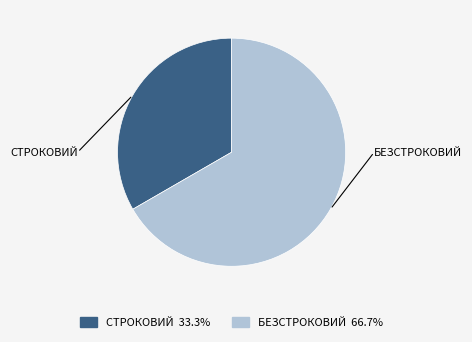

Is there any slice that represents more than half of the pie?

Yes